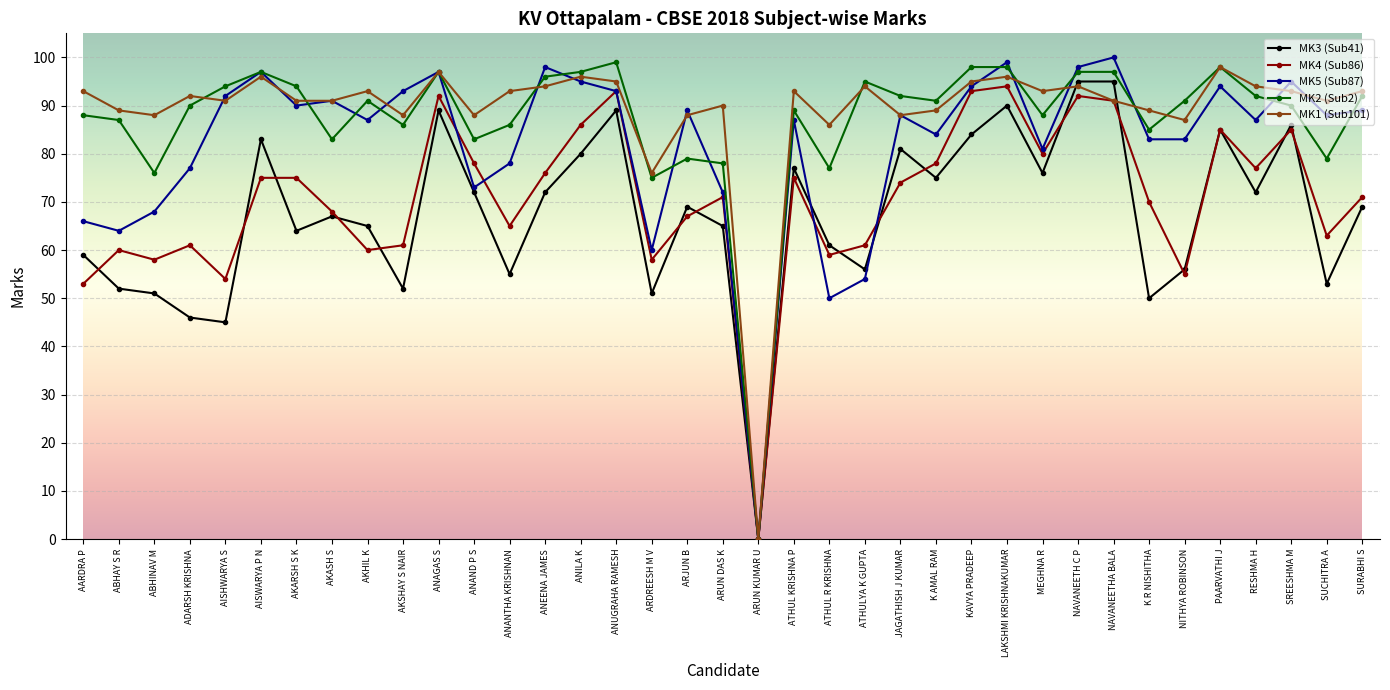

Where is the first local maximum for MK5 (Sub87)?

AISWARYA P N